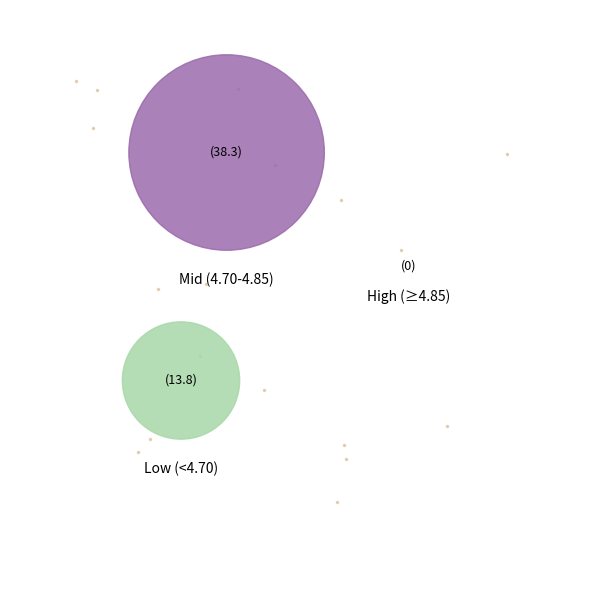

Is 2025-09-17 the majority of the pie?

No